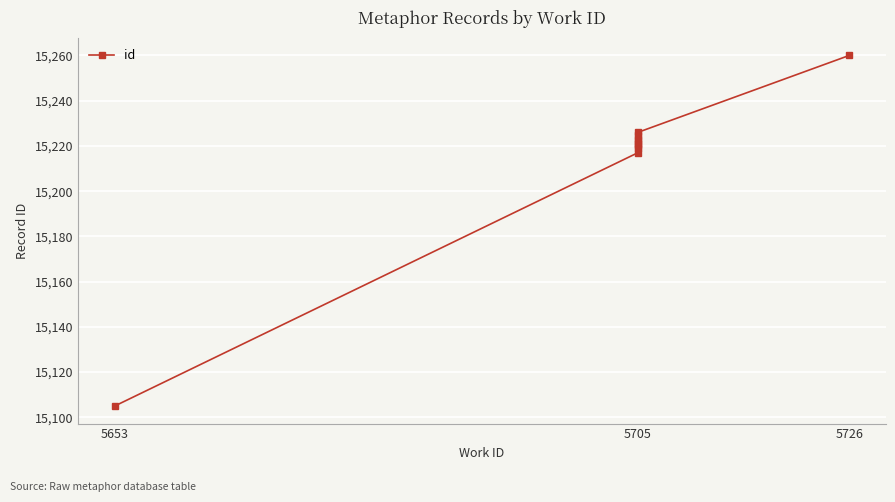

Which category has the lowest value across all series?

5653